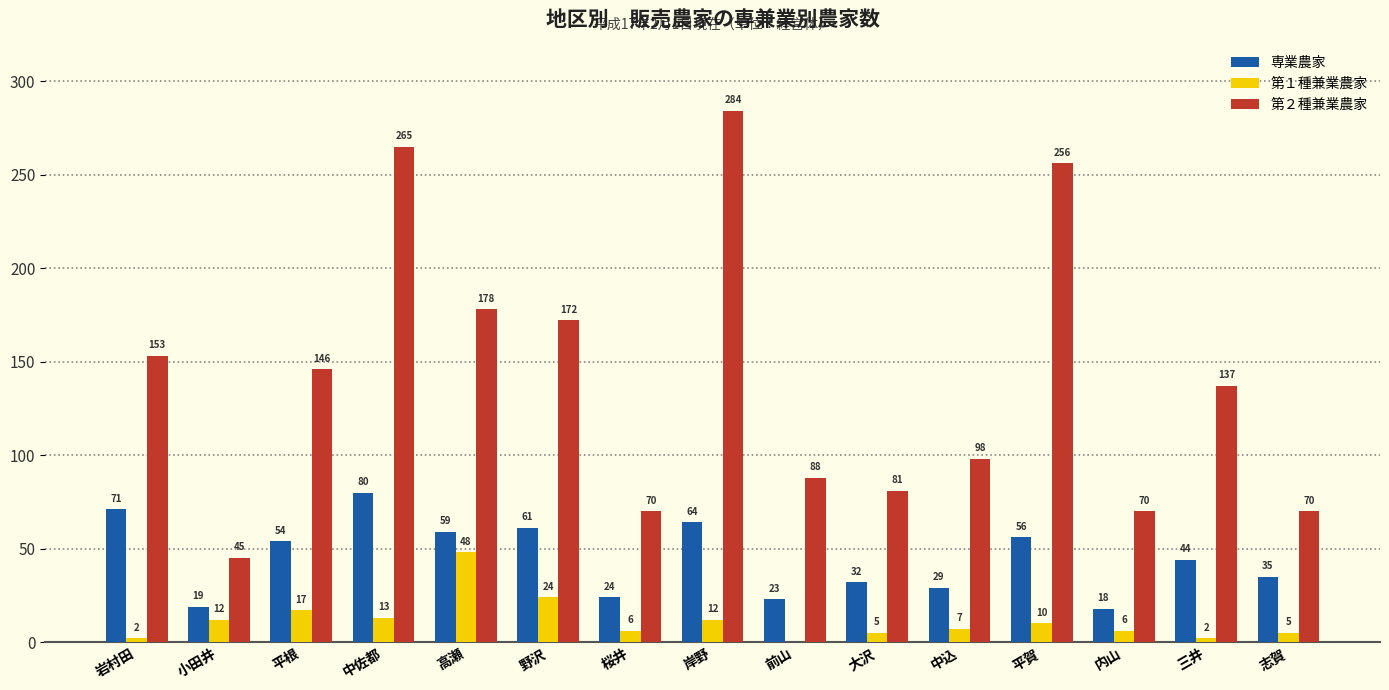

At which label does 専業農家 reach its peak?

中佐都